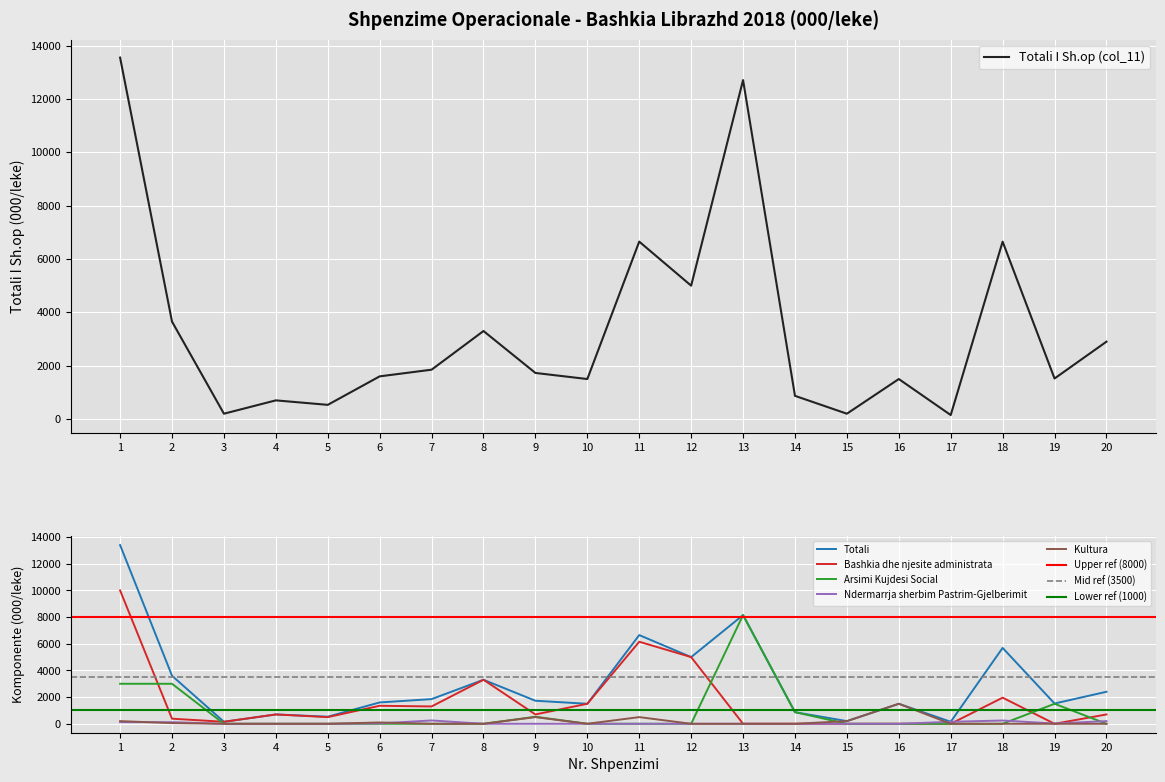

What is the greatest value displayed?

13550